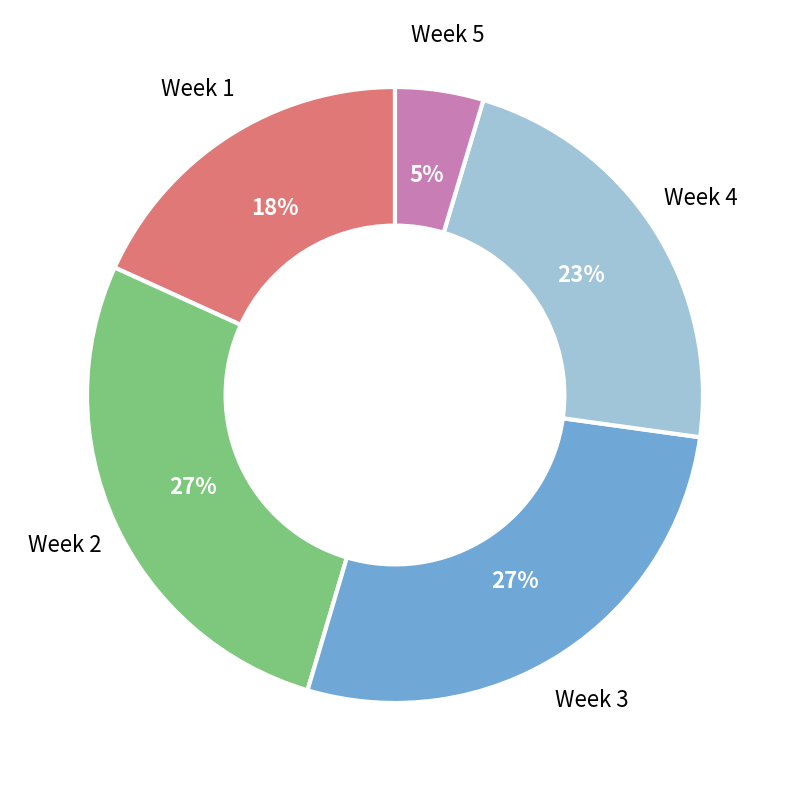

How many segments does this pie chart have?

5